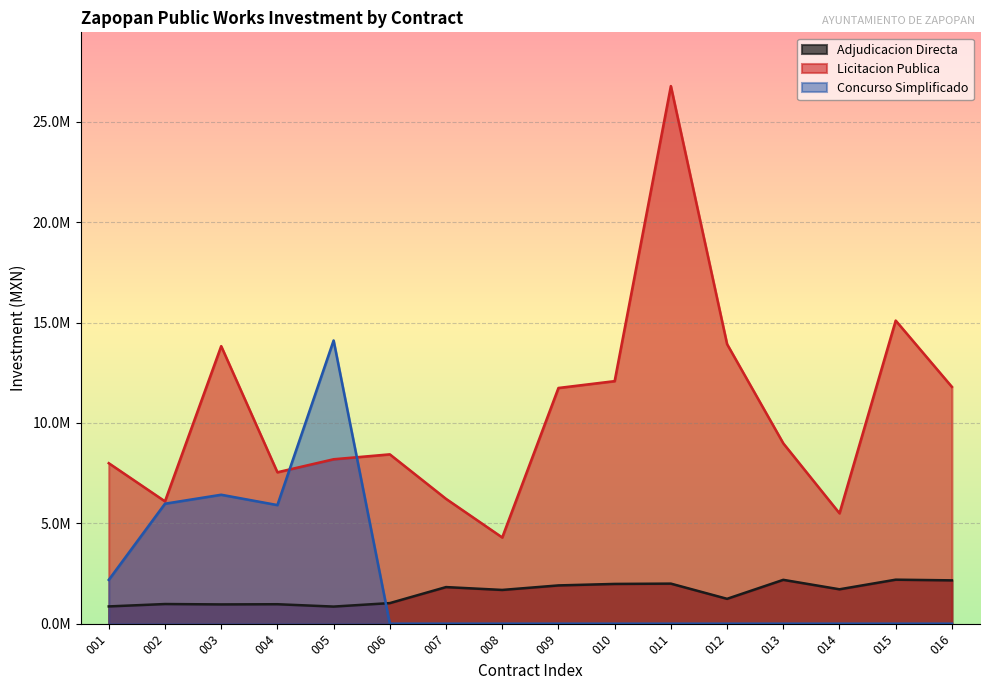

How many values in Concurso Simplificado are above zero?

5